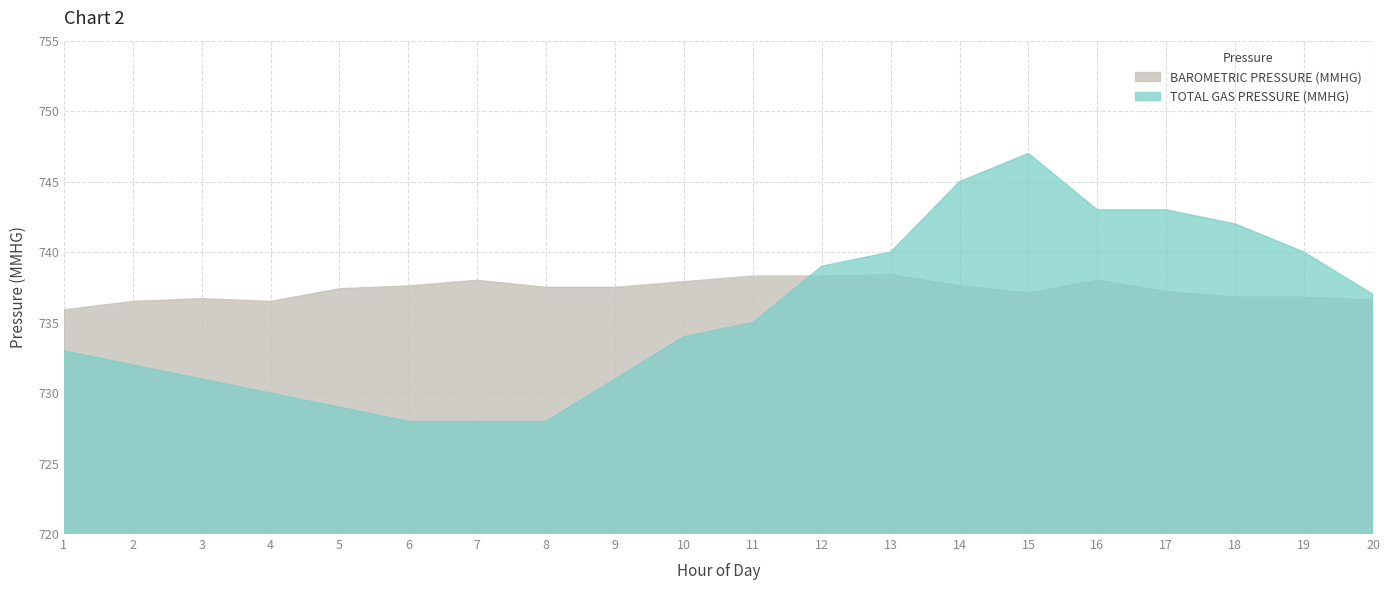

How many lines are shown in the chart?

2